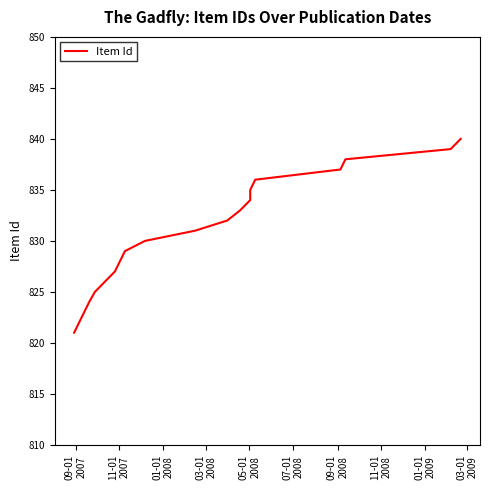

True or false: the data shows 193 at 12.

False